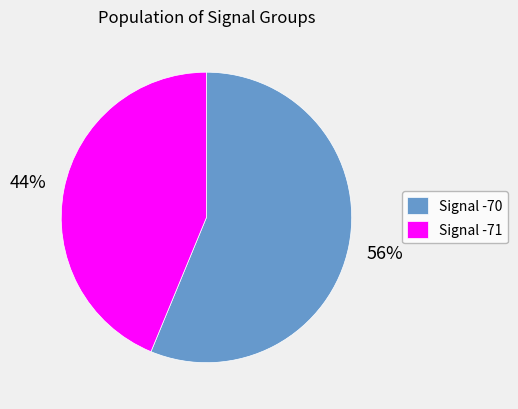

To the nearest percent, what percentage of the pie is Signal -70?

56%